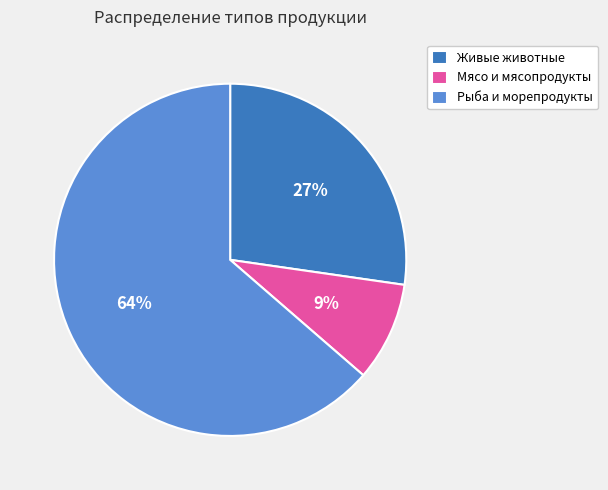

How many segments does this pie chart have?

3